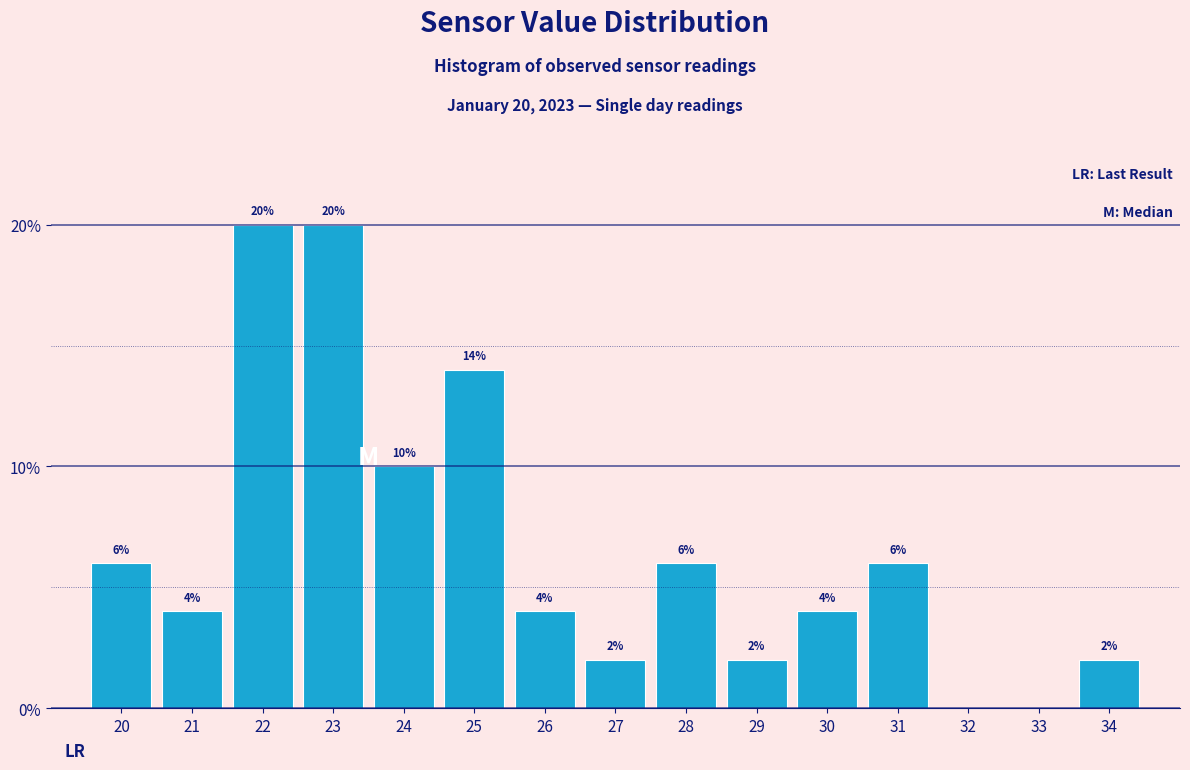

Reading left to right, what are all the values shown in this chart?

20=6.0	21=4.0	22=20.0	23=20.0	24=10.0	25=14.0	26=4.0	27=2.0	28=6.0	29=2.0	30=4.0	31=6.0	32=0.0	33=0.0	34=2.0